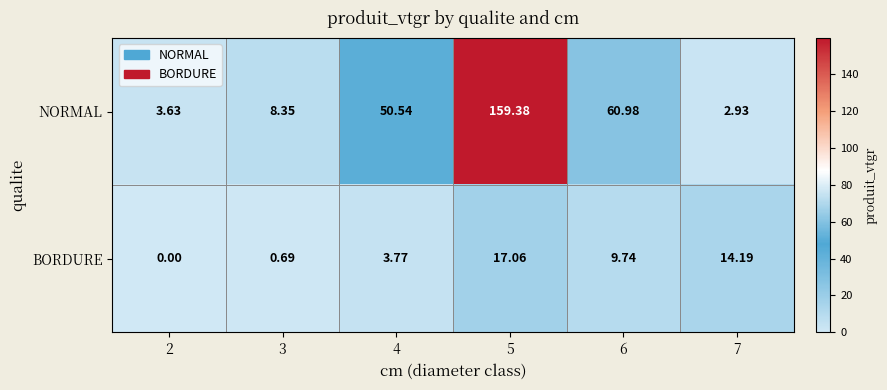

Which series has the largest total across all categories?

NORMAL